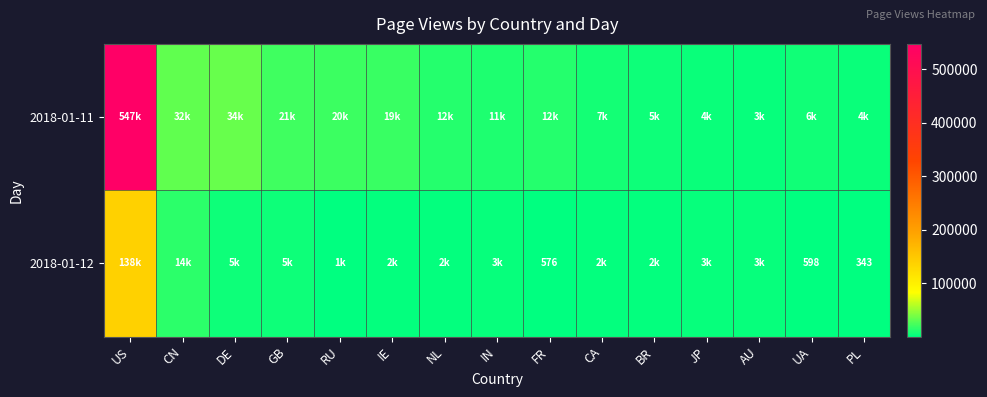

The 2018-01-12 series shows 135 at FR. True or false?

False